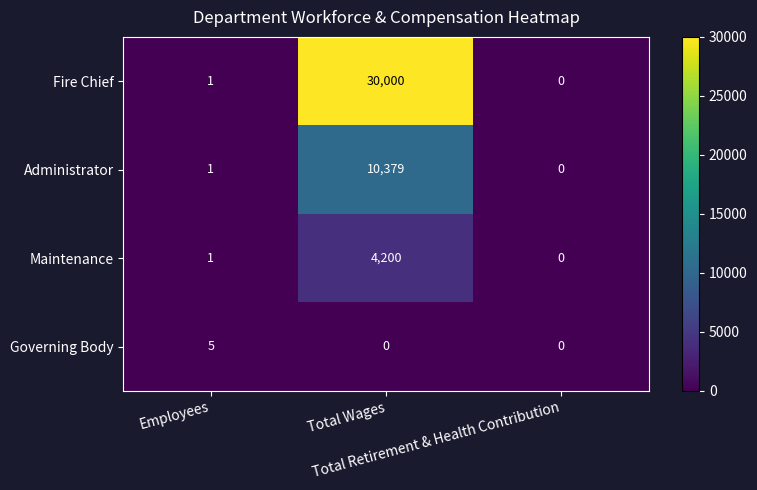

List the series in order of their peak value, highest first.

Fire Chief, Administrator, Maintenance, Governing Body